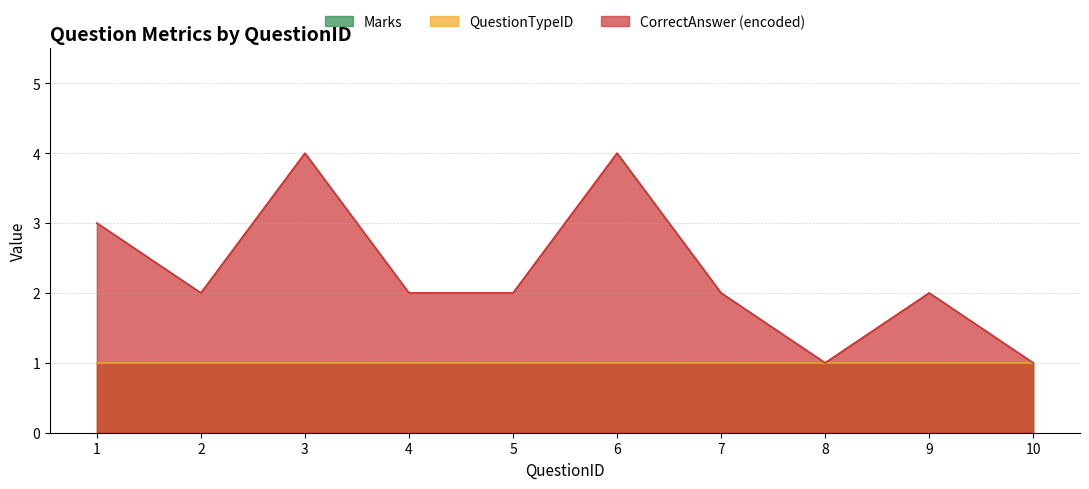

Which category has the highest value across all series?

3